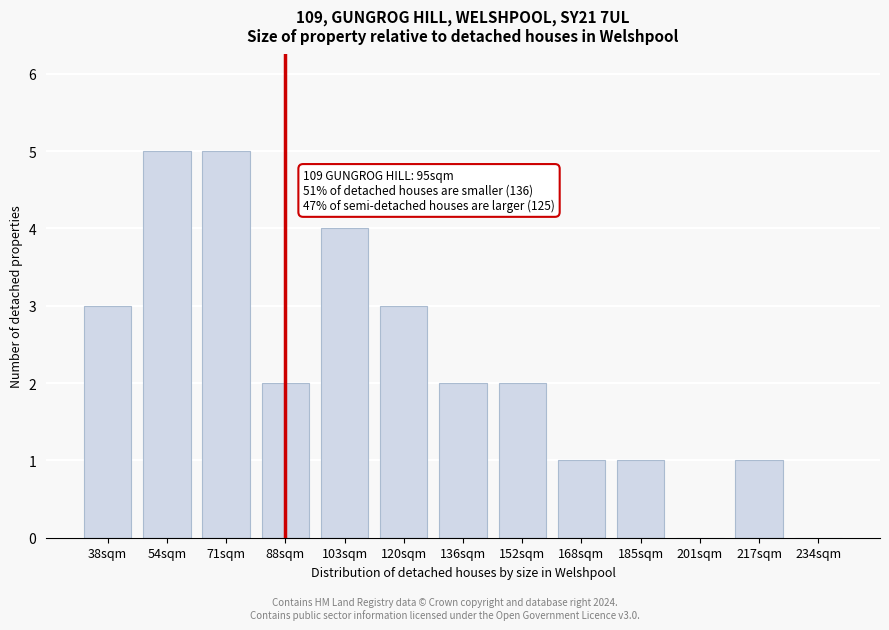

Reading left to right, extract all data points from this chart.

38sqm=3	54sqm=5	71sqm=5	88sqm=2	103sqm=4	120sqm=3	136sqm=2	152sqm=2	168sqm=1	185sqm=1	201sqm=0	217sqm=1	234sqm=0